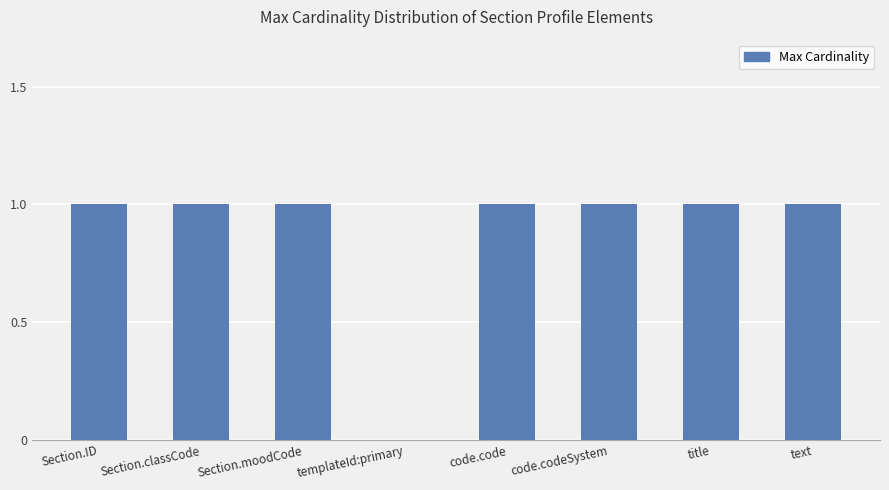

The chart shows a value of 1 at text. True or false?

True